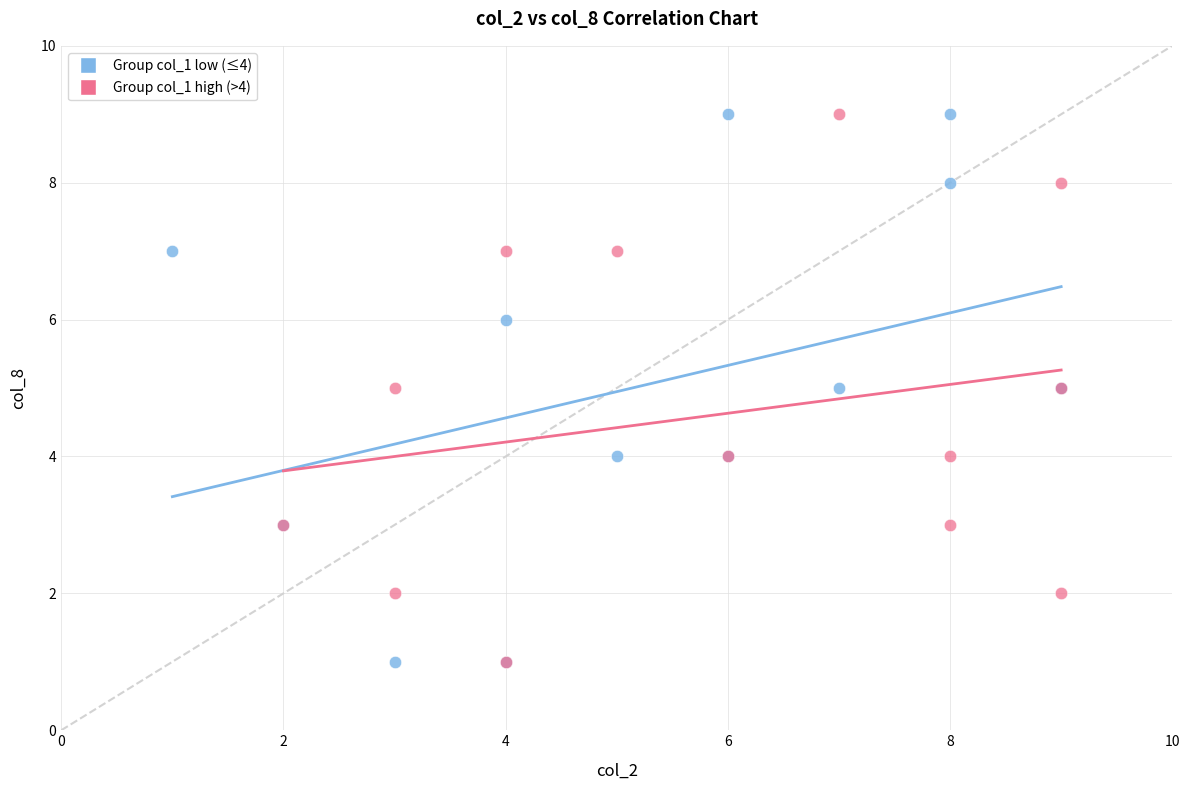

What are all the series names shown in the legend?

Group col_1 low (≤4), Group col_1 high (>4)